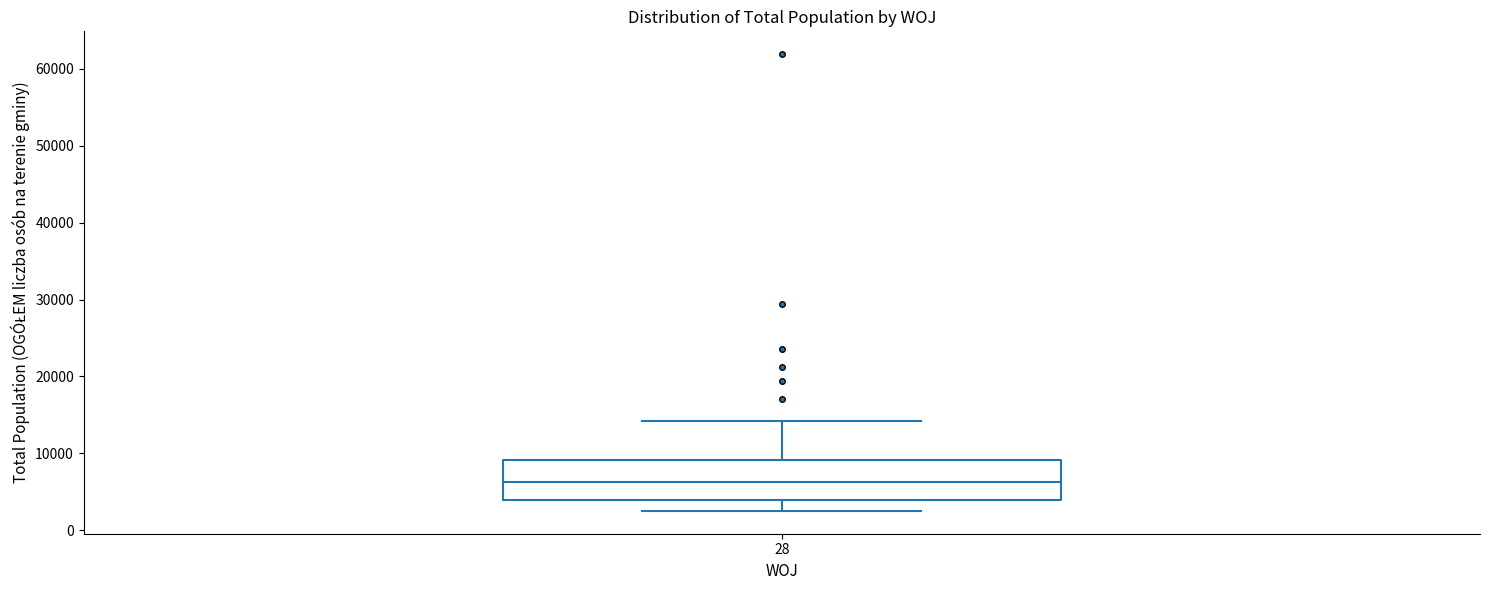

Read this box plot against the y-axis: the position of the median line, the range covered by the box, and the ends of both whiskers. The values are not printed on the chart, so give them approximately, as read against the axis.

median 6000, box 4000 to 9000, whiskers 3000 to 14000